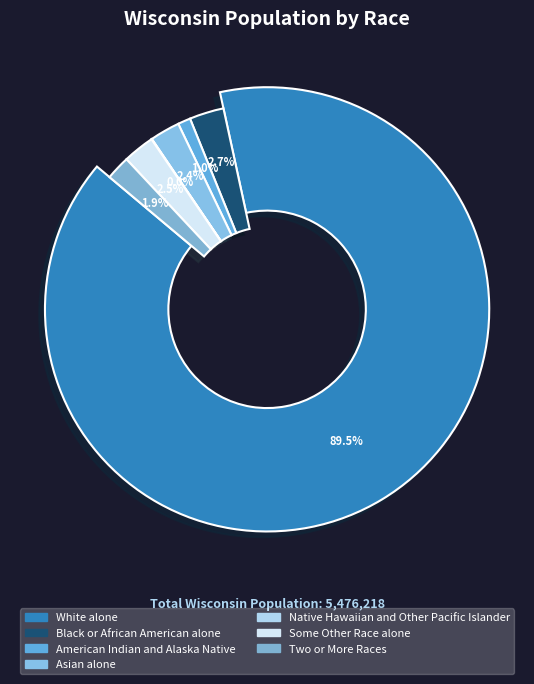

To the nearest percent, what is the difference between the largest and smallest slice percentages?

89%